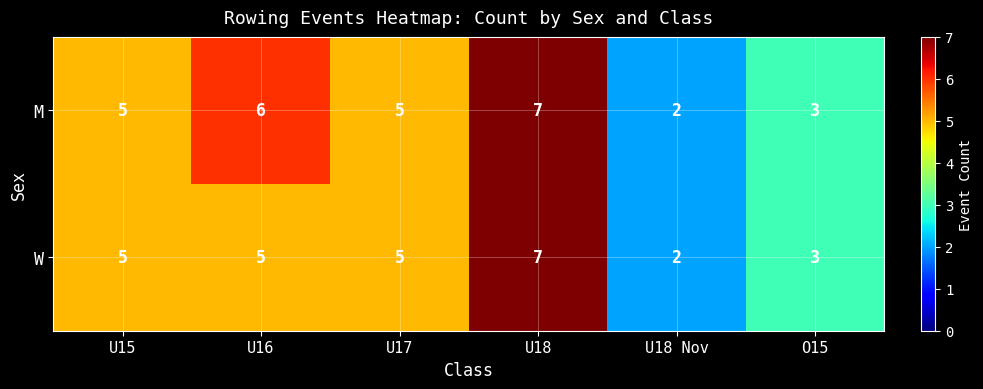

Reading right to left, transcribe all the data shown in this chart.

M: O15=3	U18 Nov=2	U18=7	U17=5	U16=6	U15=5
W: O15=3	U18 Nov=2	U18=7	U17=5	U16=5	U15=5